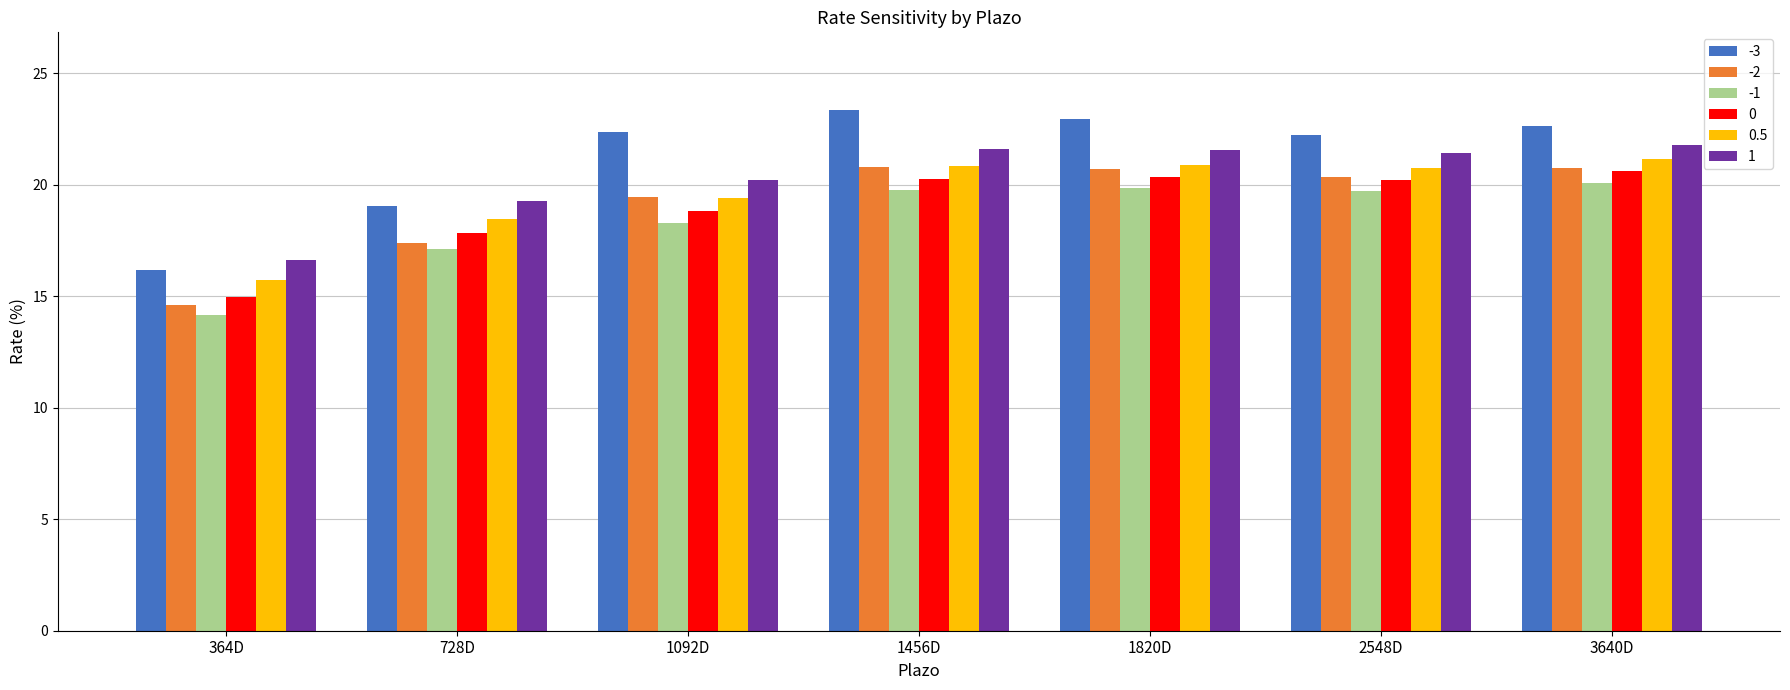

What is the average value of the -1 series?

18.4